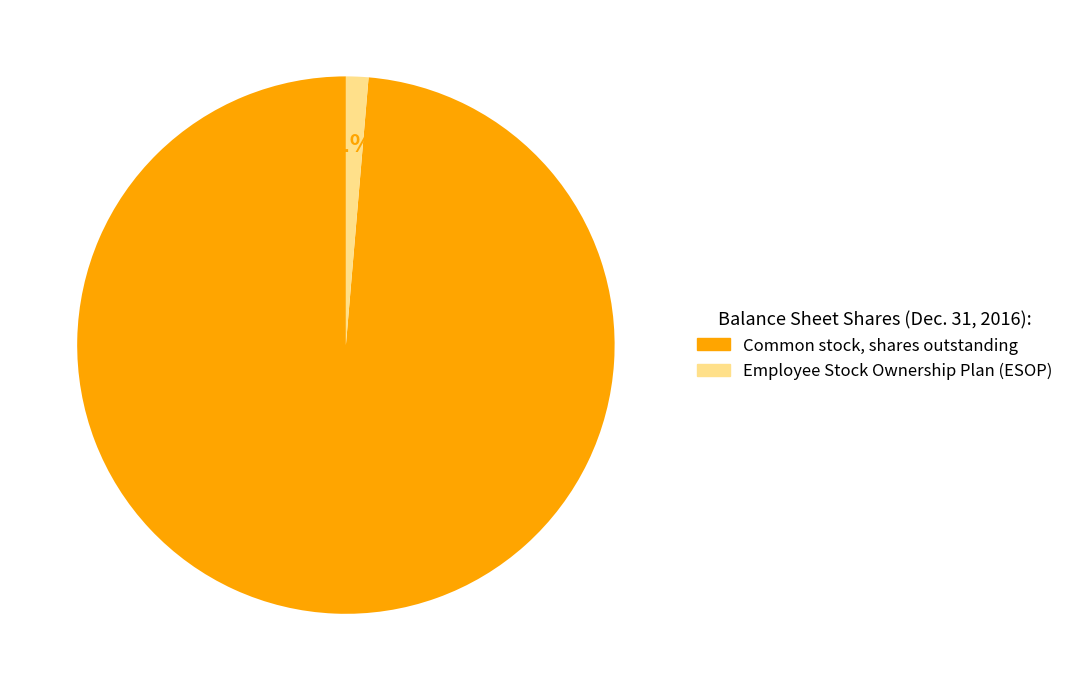

Combined, do Common stock, shares outstanding and Employee Stock Ownership Plan (ESOP) account for over 50%?

Yes